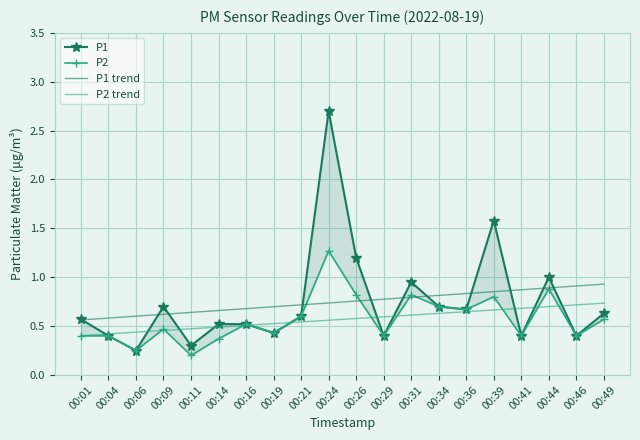

Which category has the highest value in the P2 trend series?

00:49